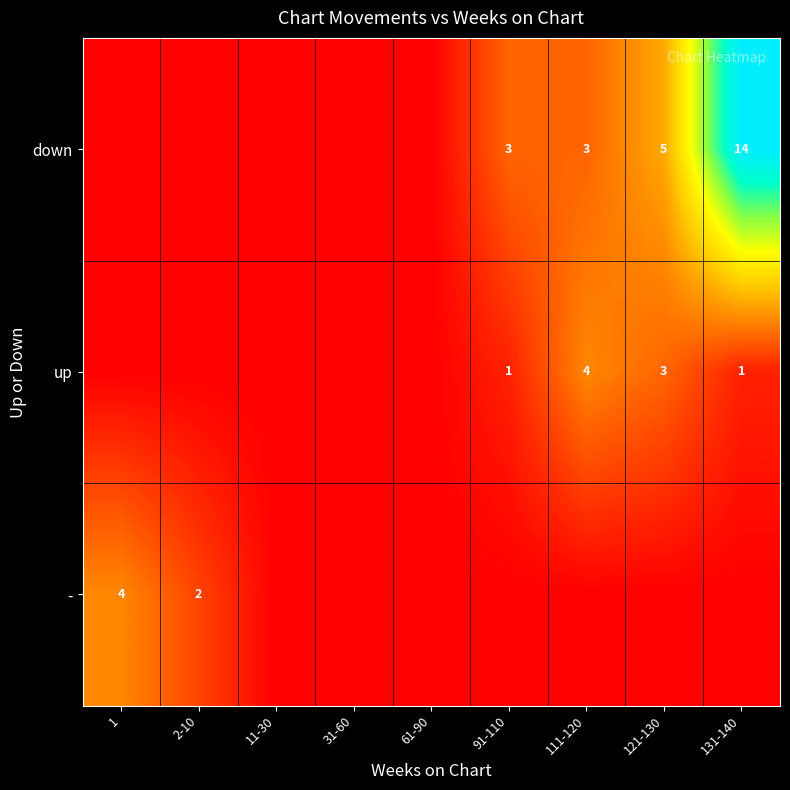

What is the difference between the highest and lowest values at 2-10?

2